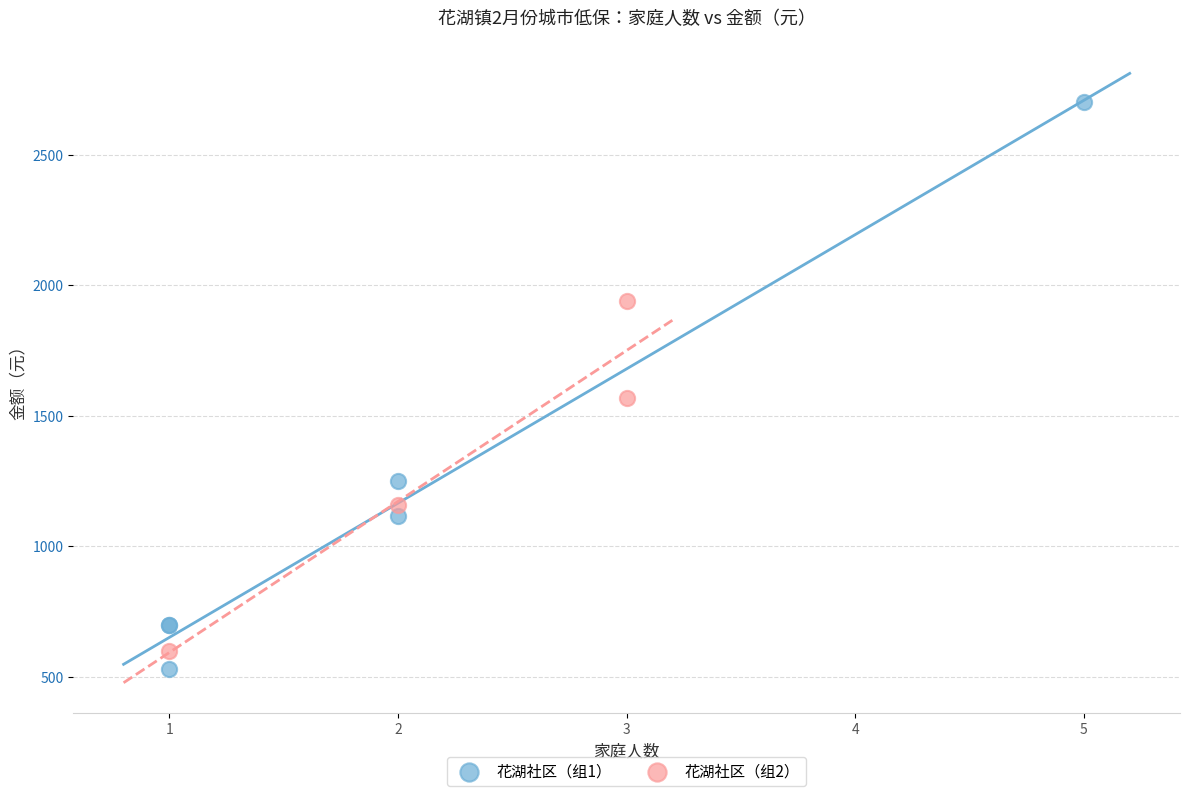

Which series reaches the maximum Y coordinate?

花湖社区（组1）